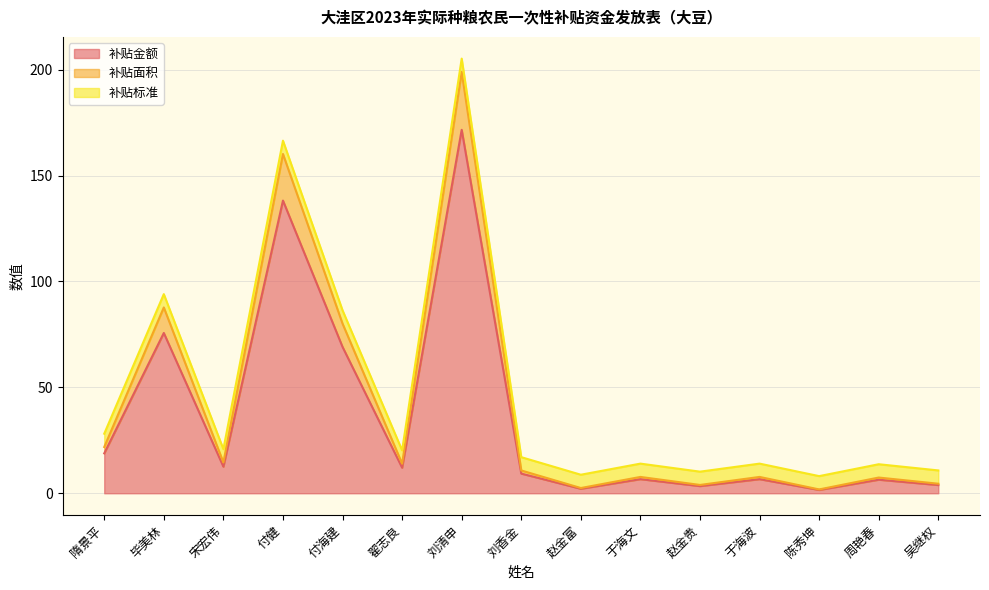

True or false: 补贴金额 has a value of 5.9 at 刘香金.

False